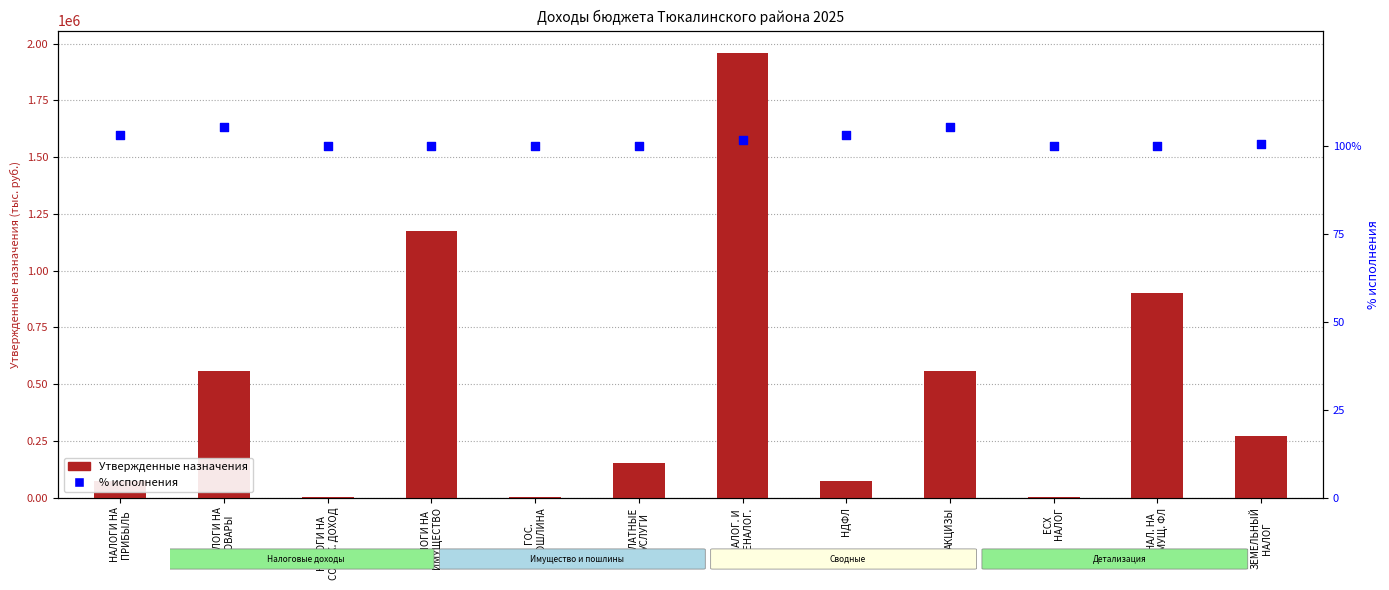

Which series has the largest Y range (max minus min)?

Утвержденные назначения